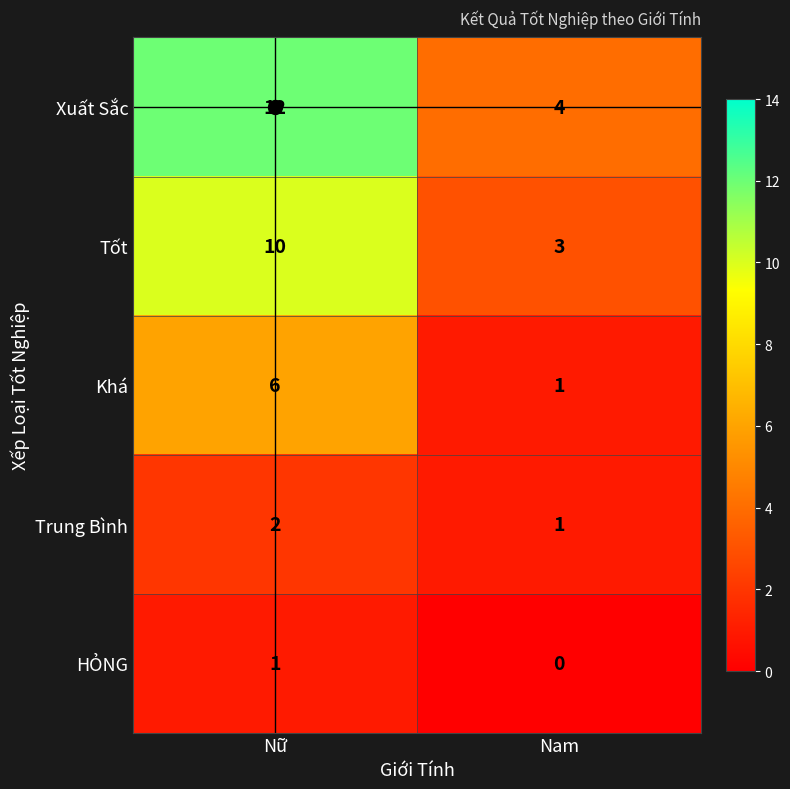

Which category has the highest value across all series?

Nữ